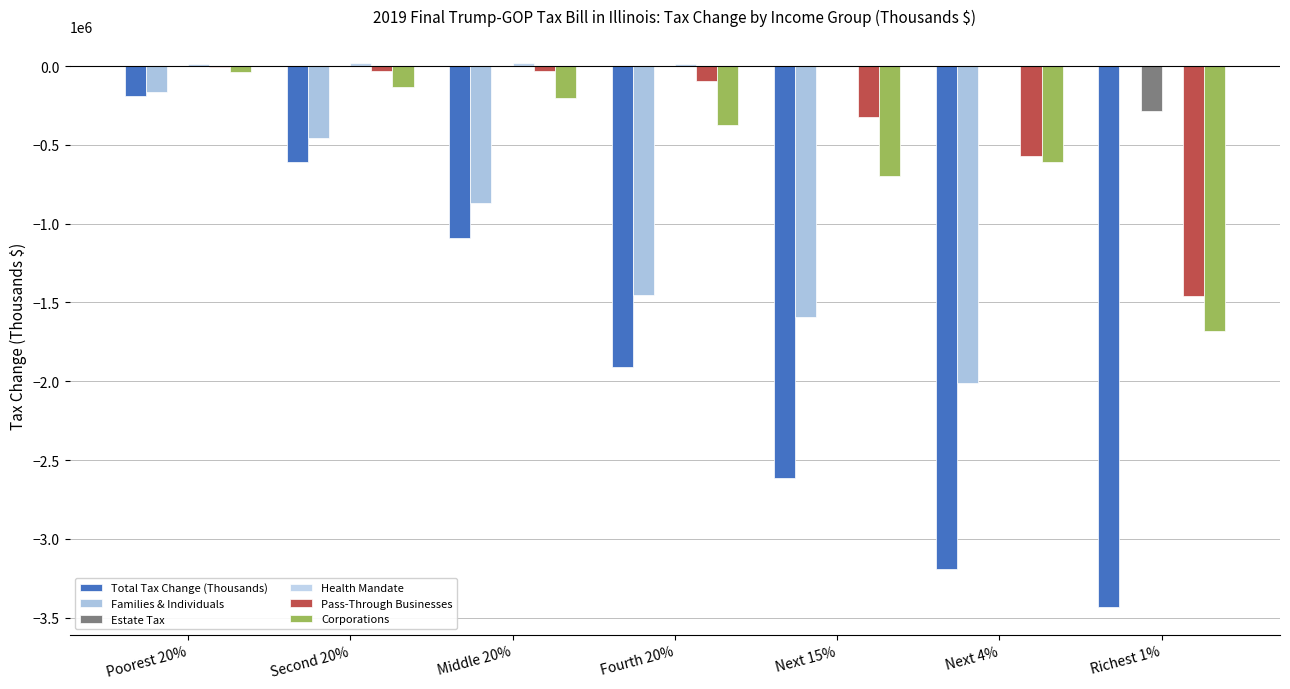

How many data points does each series have?

7